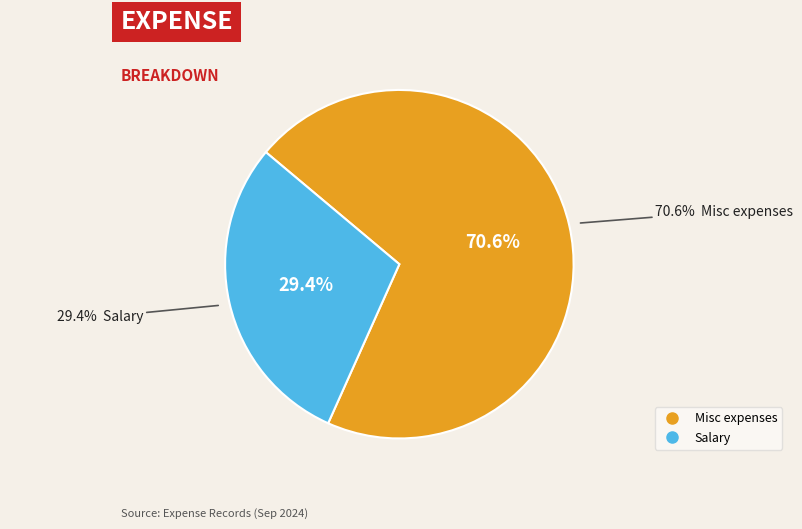

Count the number of slices in the pie.

2